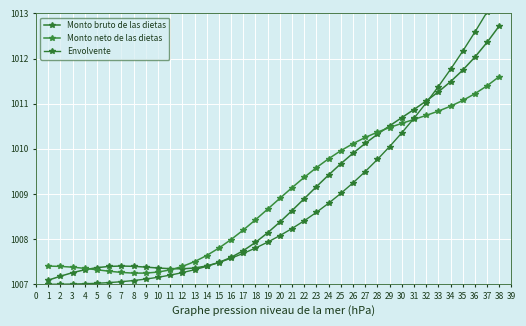

What is the difference between the Monto bruto de las dietas values at 8 and 30?

3.3